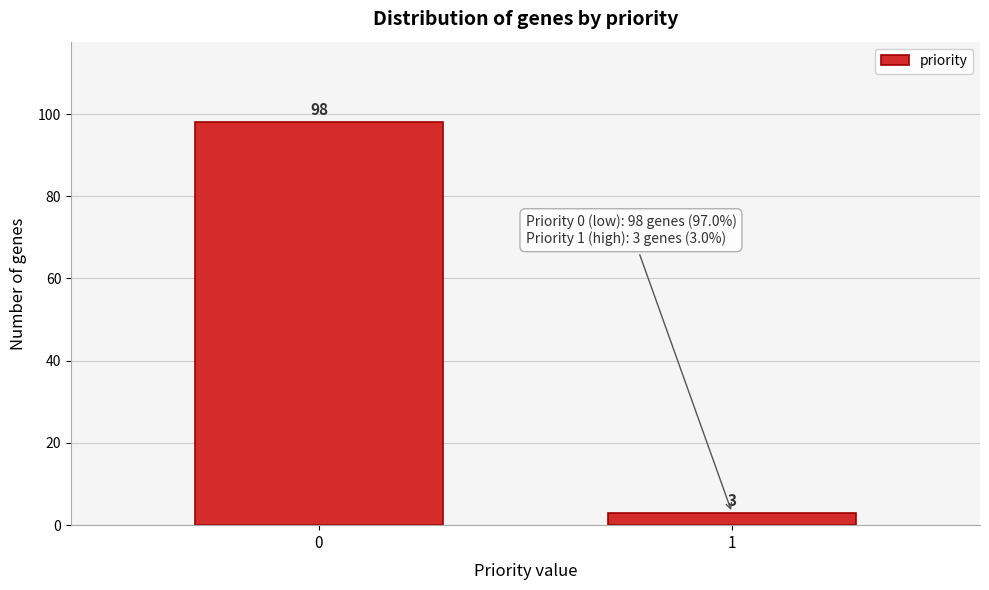

Reading right to left, transcribe all the data shown in this chart.

3	98